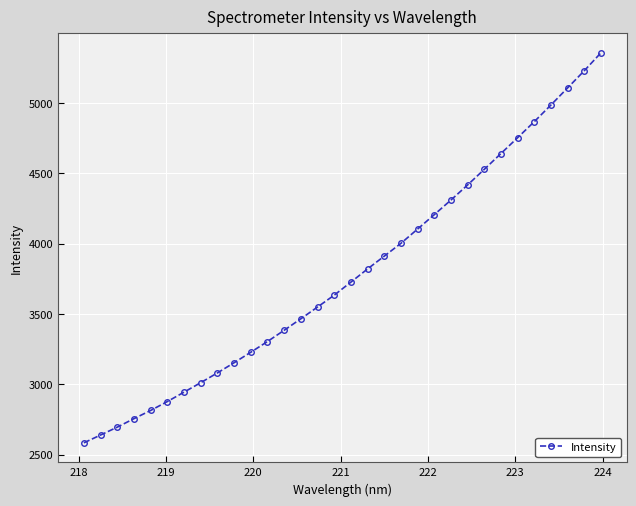

What is the sum of all values?

121088.1